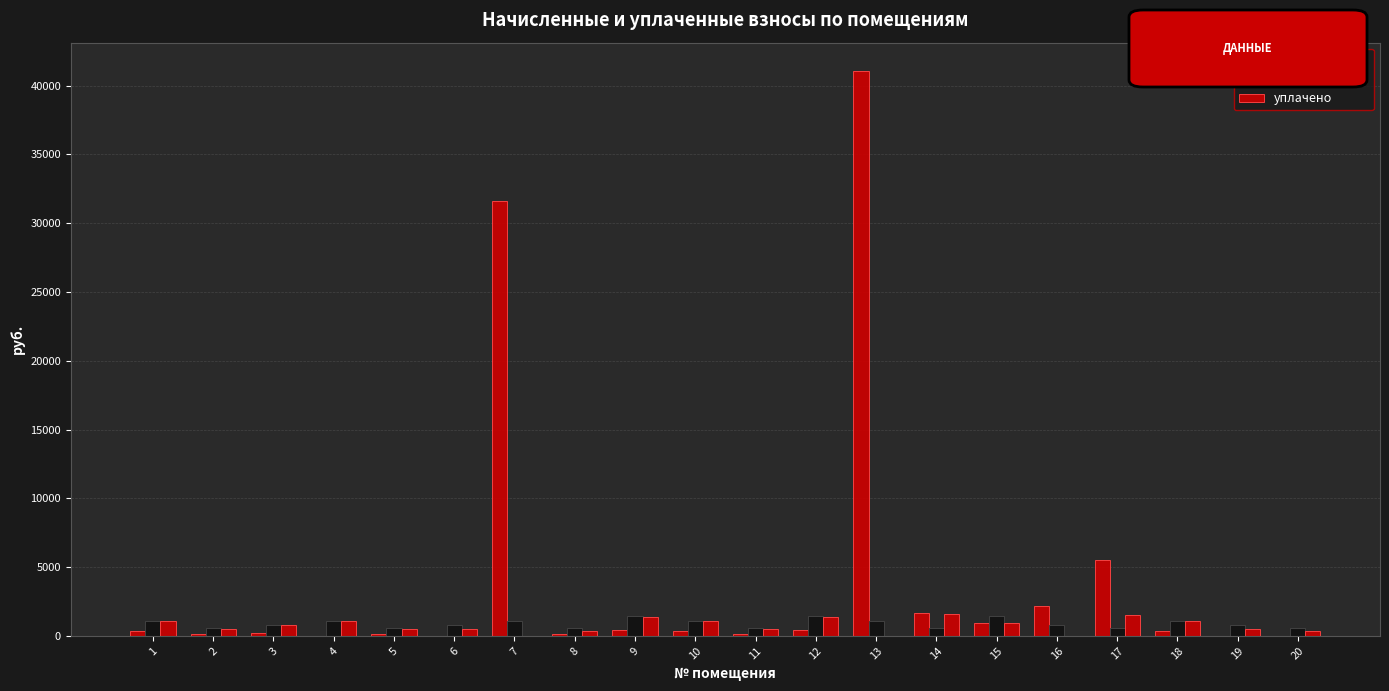

Are the bars grouped side by side (vs. stacked)?

Yes